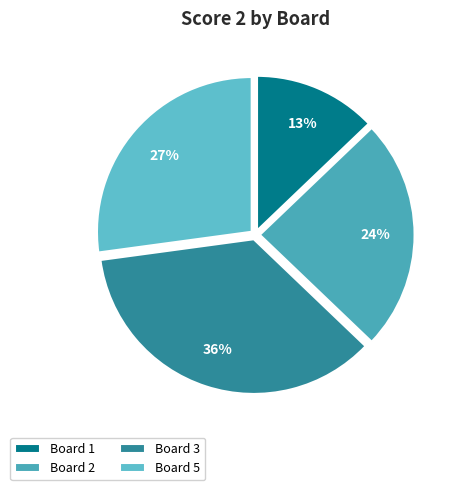

Which slice is the smallest?

Board 1